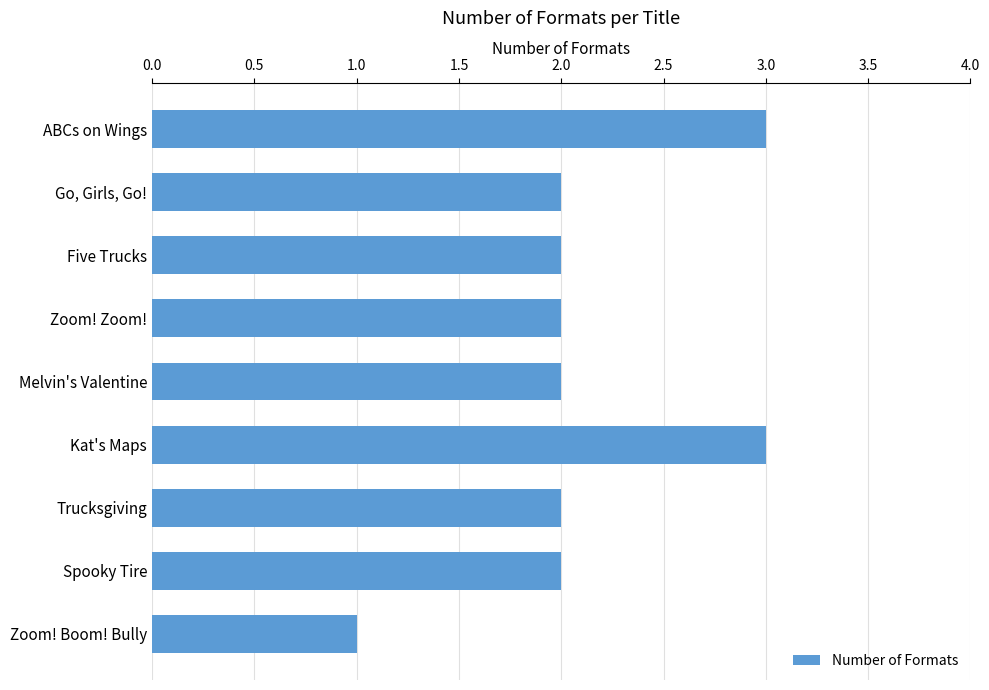

What is the change in value from Zoom! Zoom! to Kat's Maps?

+1